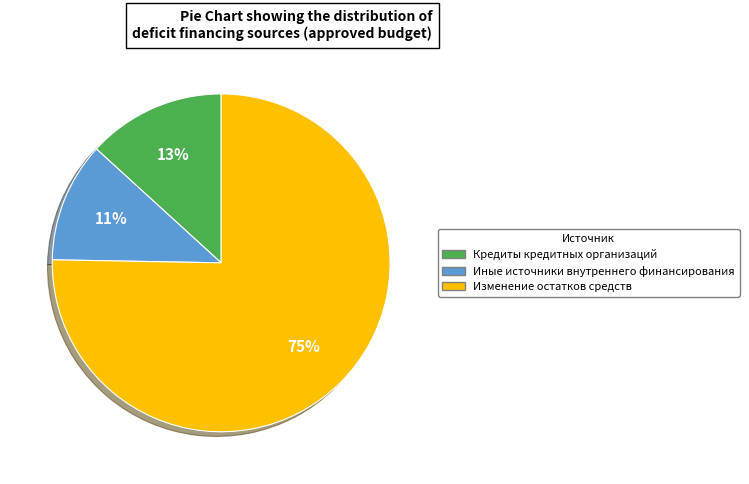

Do Иные источники внутреннего финансирования and Кредиты кредитных организаций together represent more than half of the pie?

No